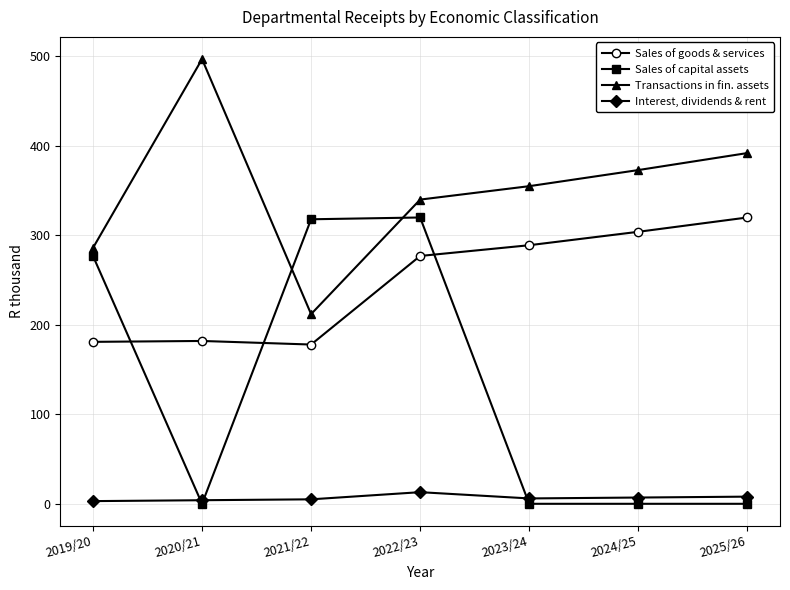

List the series in order of their overall mean, lowest first.

Interest, dividends & rent, Sales of capital assets, Sales of goods & services, Transactions in fin. assets